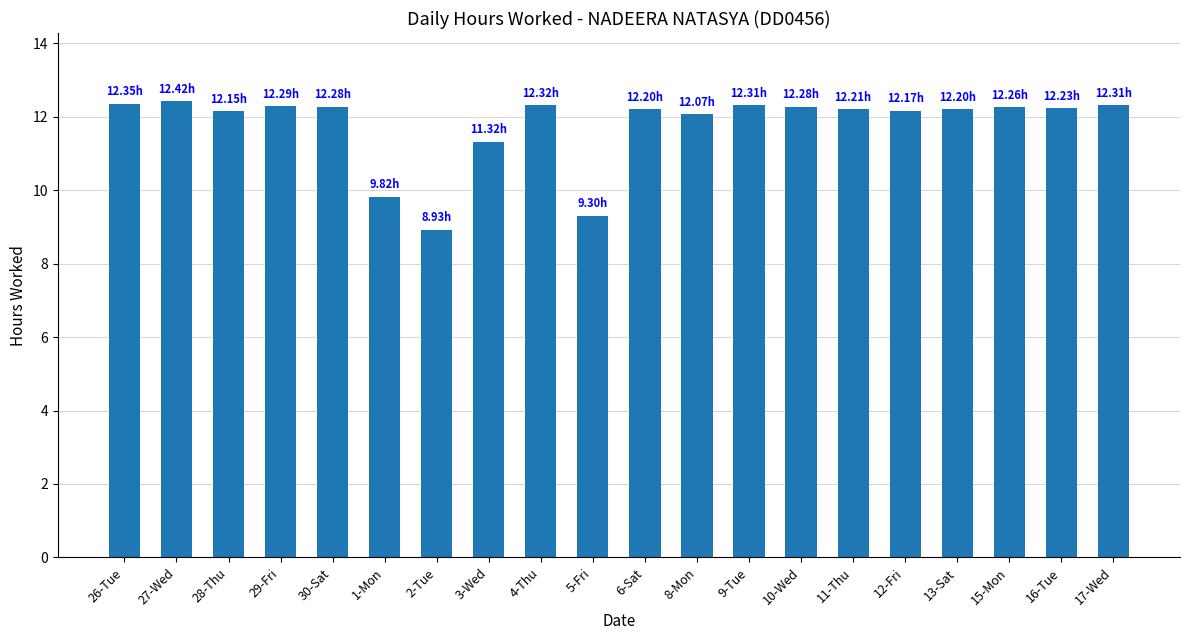

What is the difference between the maximum and second lowest values?

3.1